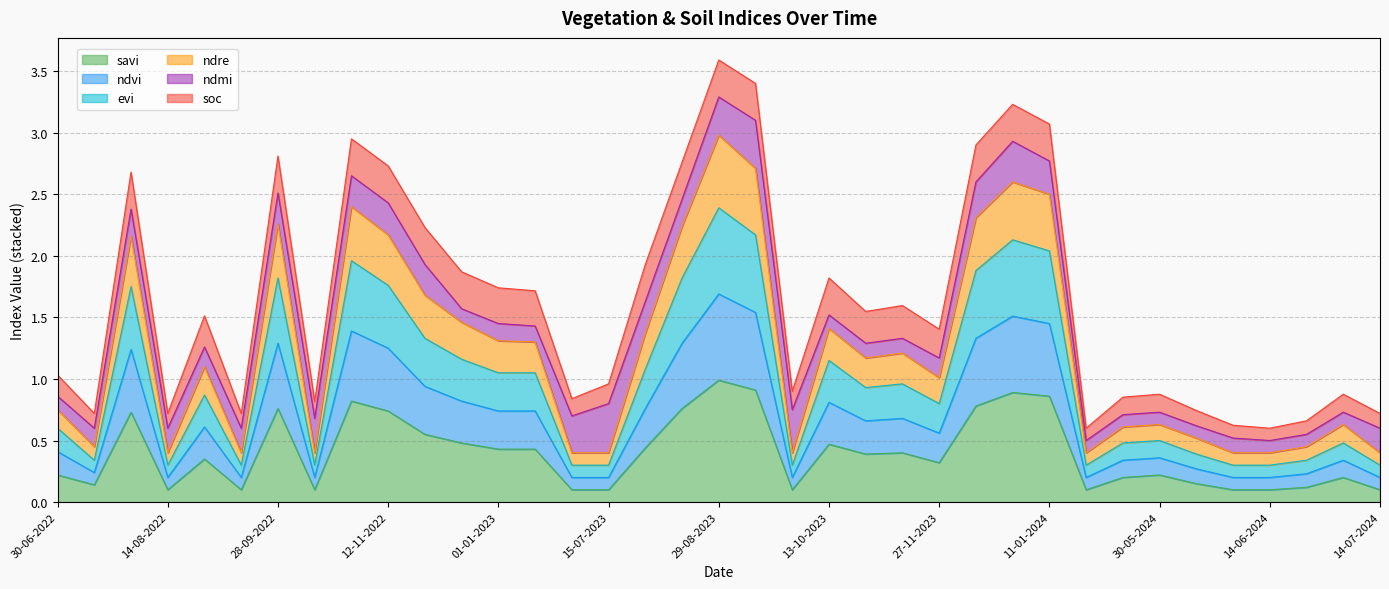

At which category does evi reach its first local valley?

15-07-2022